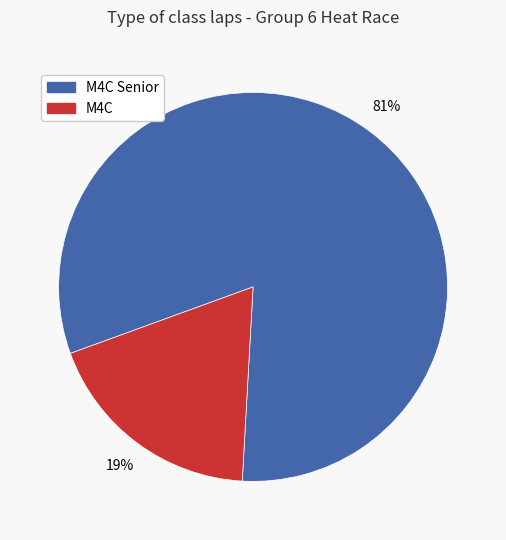

To the nearest percent, what is the average slice percentage?

50%